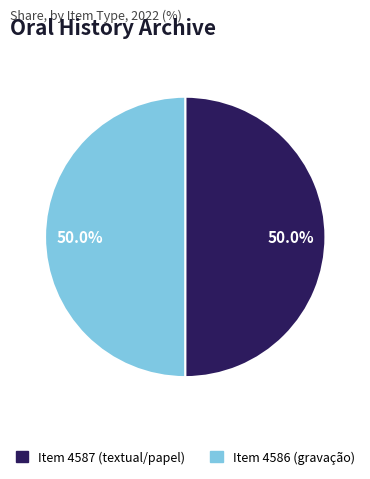

What portion of the pie excludes Item 4587 (textual/papel)?

50.0%